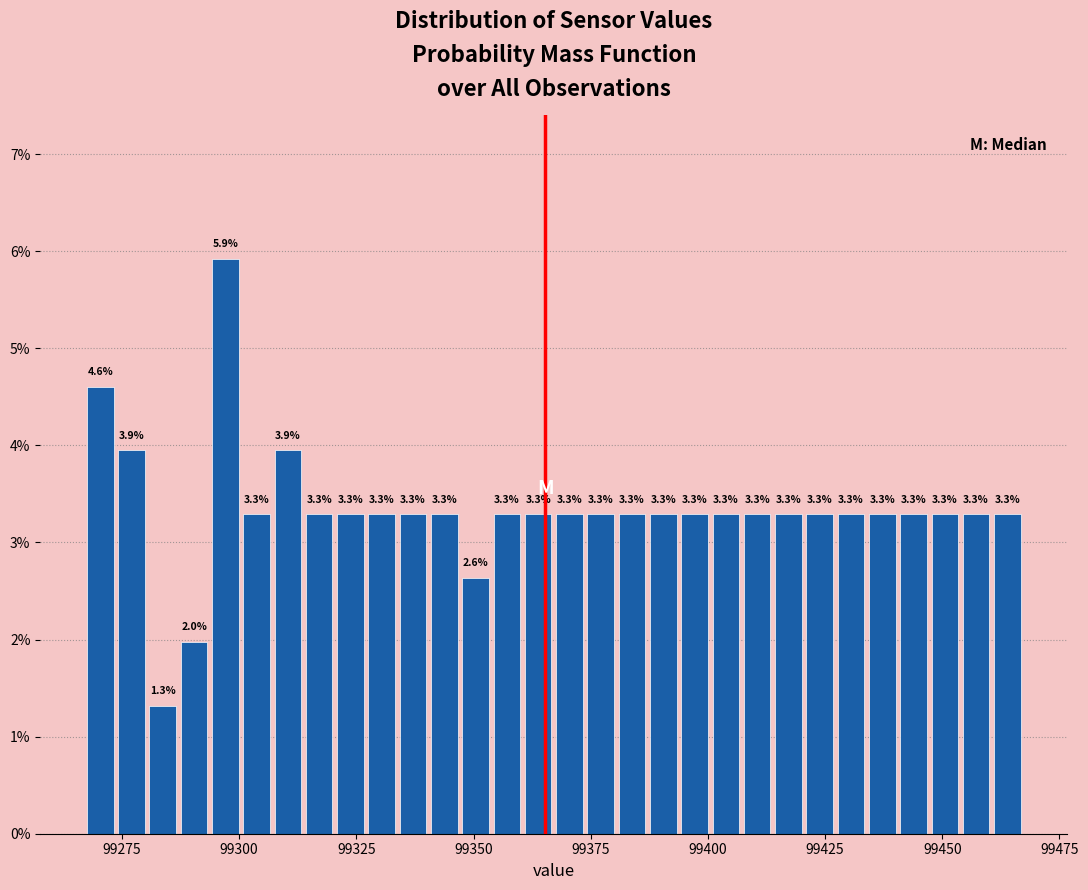

Read against the x-axis, roughly where is the centre of the tallest bar?

99295